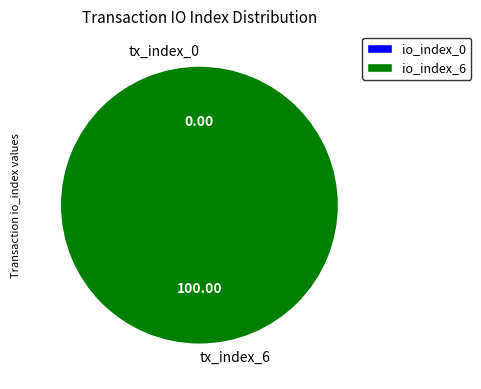

How much of the chart is everything except tx_index_0?

100.0%